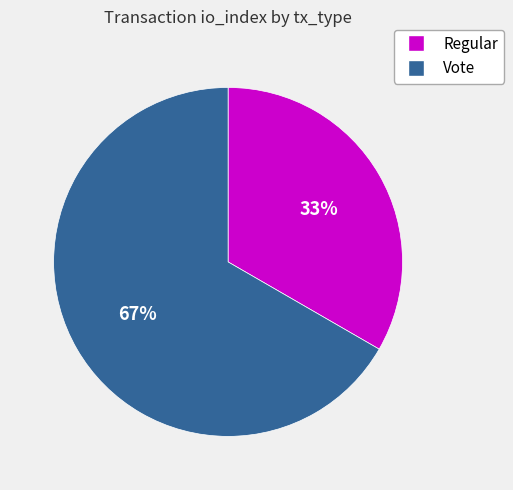

Is the sum of Vote and Regular greater than half?

Yes